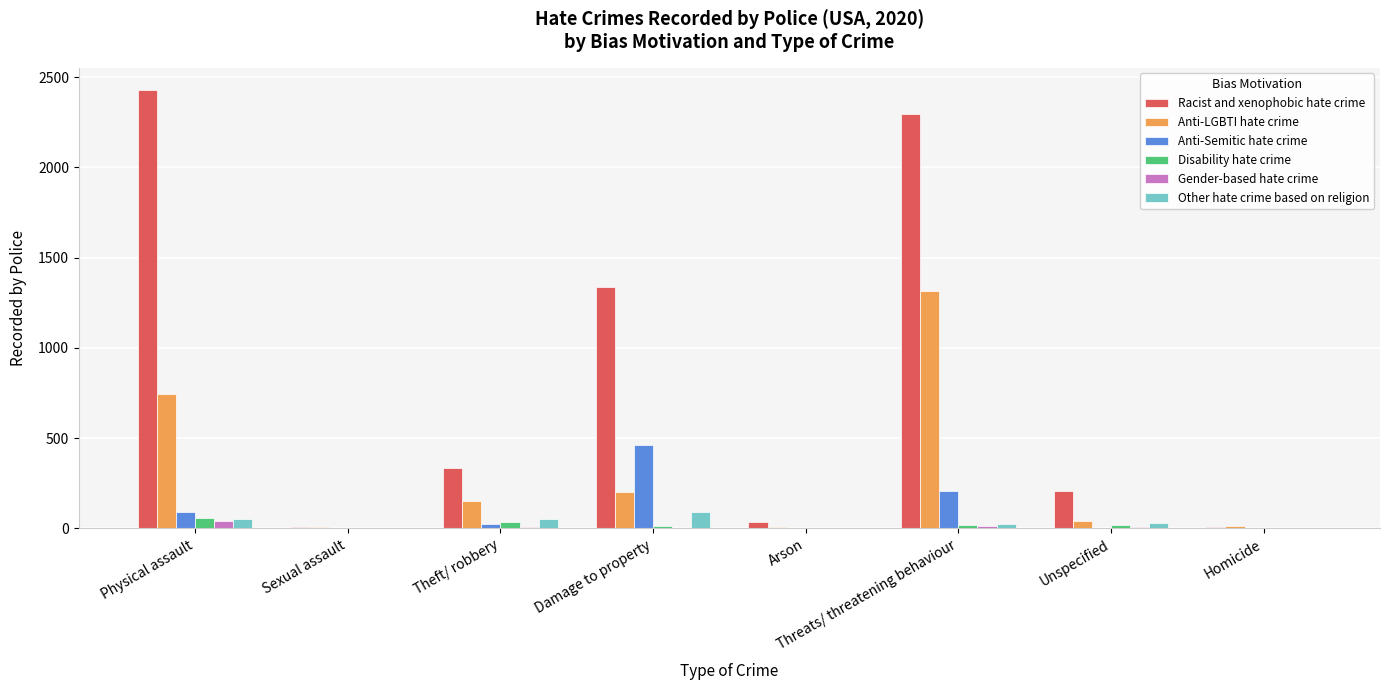

How many data points does each series have?

8